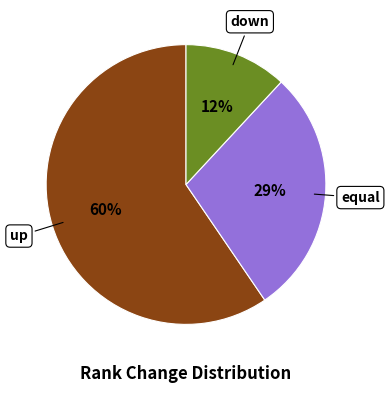

To the nearest percent, what is the difference between the largest and smallest slice percentages?

48%